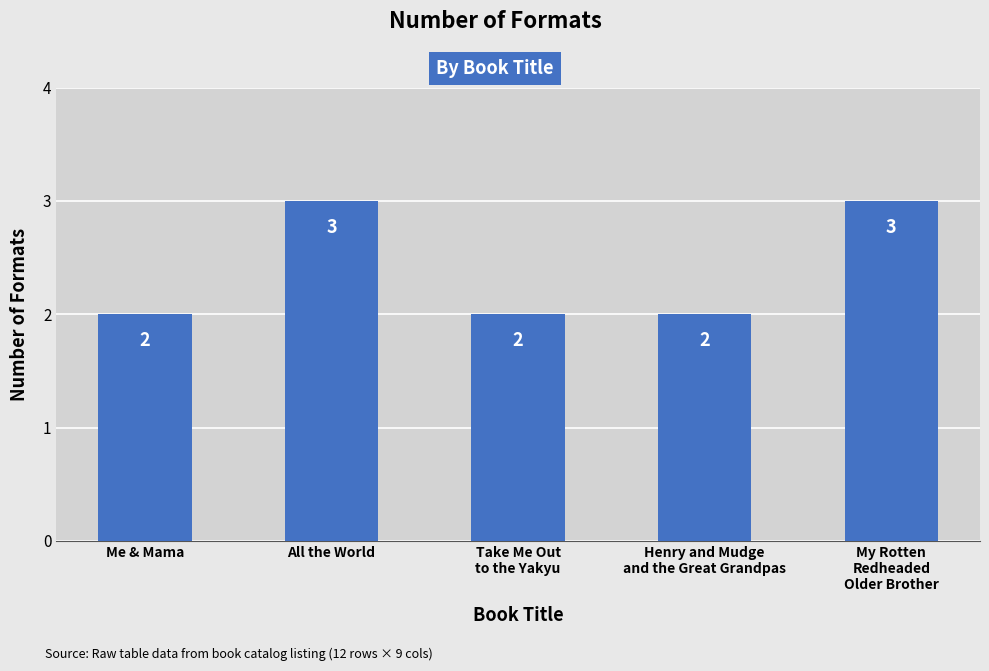

Between All the World and Take Me Out
to the Yakyu, which is larger?

All the World